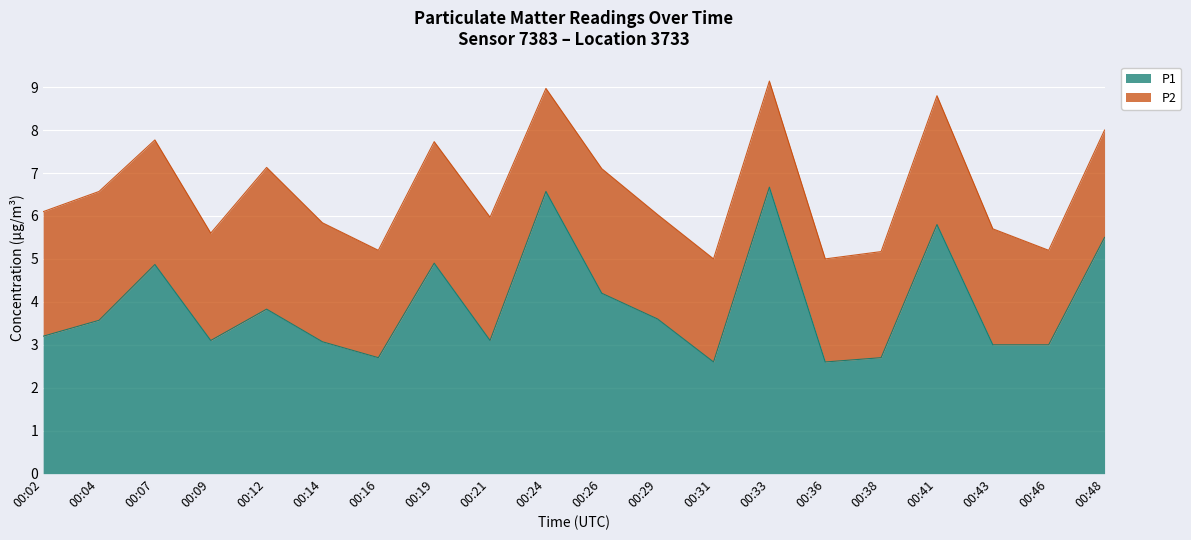

What is the sum of the values at 00:36 and 00:04?

6.2